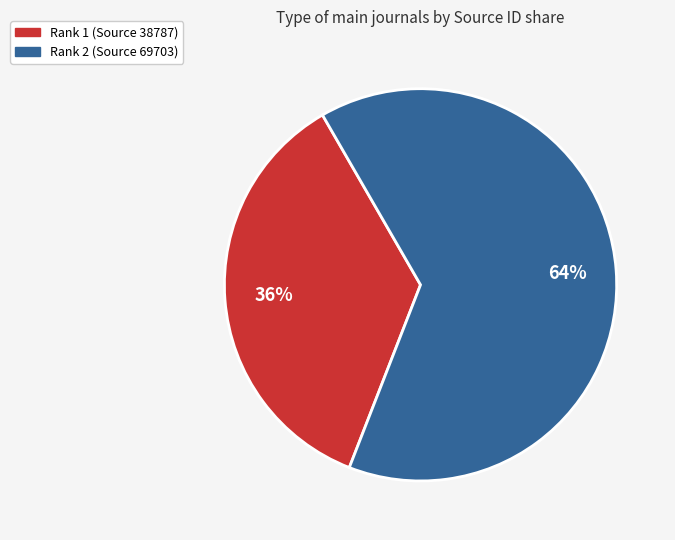

To the nearest percent, what is the difference between the largest and smallest slice percentages?

28%